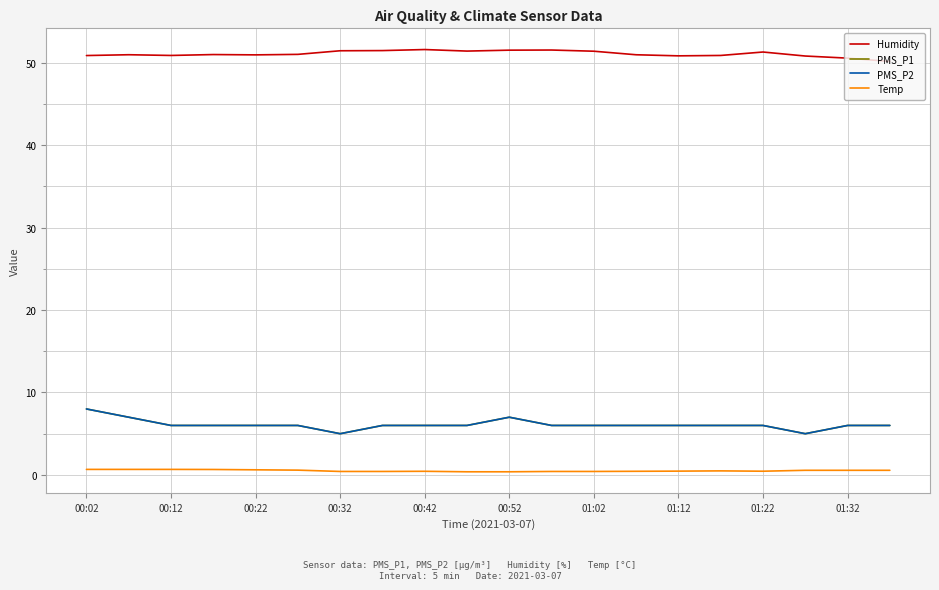

Does the chart have visible grid lines?

Yes